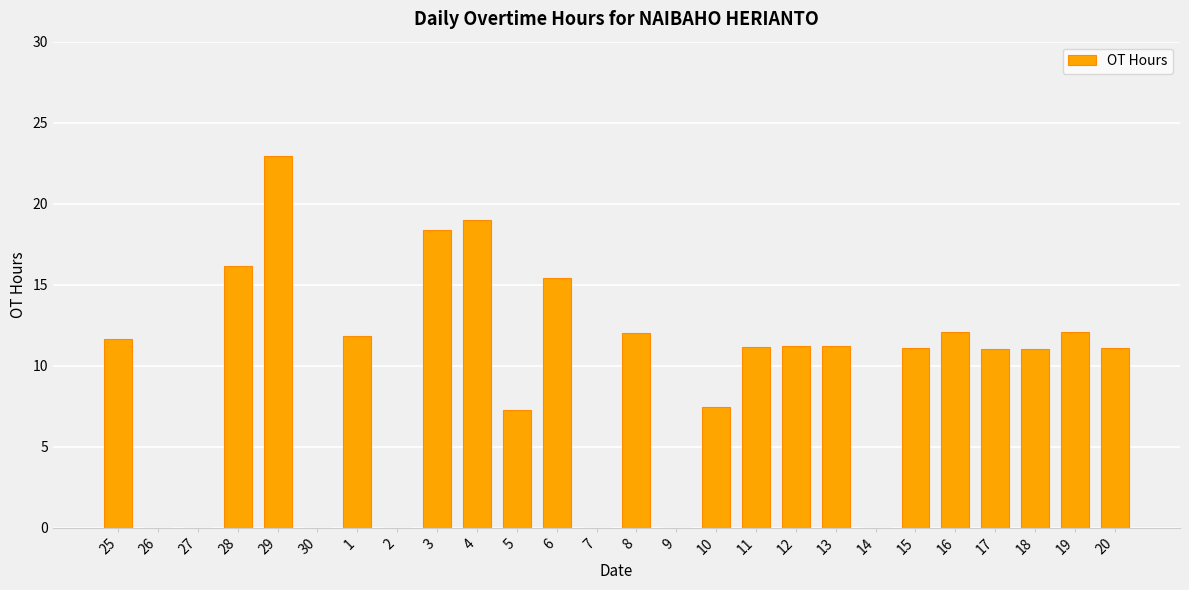

What is the ratio of the value at 13 to the value at 28?

0.7